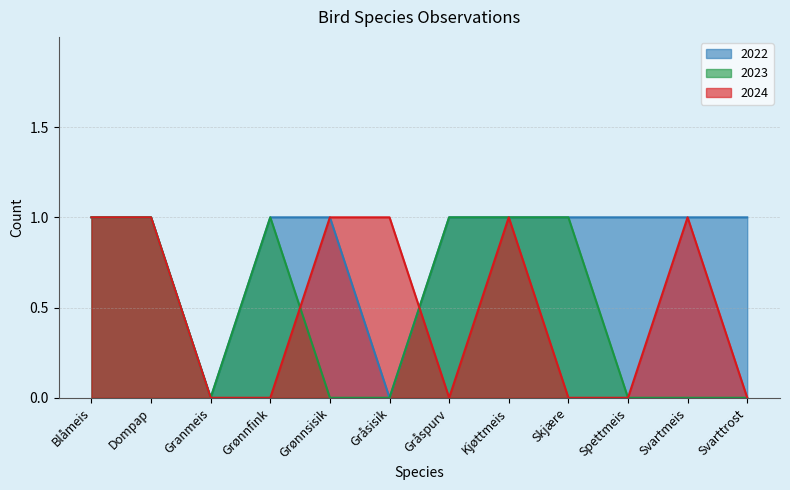

Which has a higher value, Dompap or Spettmeis?

Dompap